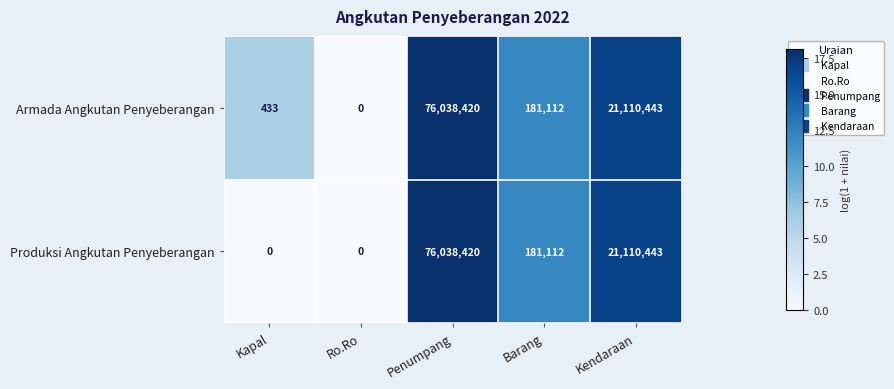

Which series has the largest total across all categories?

Armada Angkutan Penyeberangan